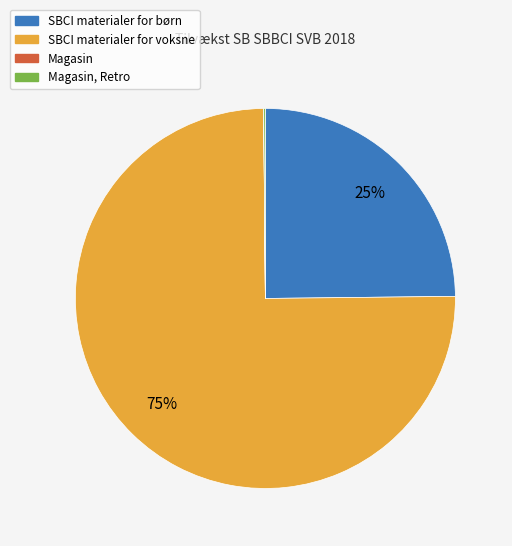

To the nearest percent, what is the average slice percentage?

25%